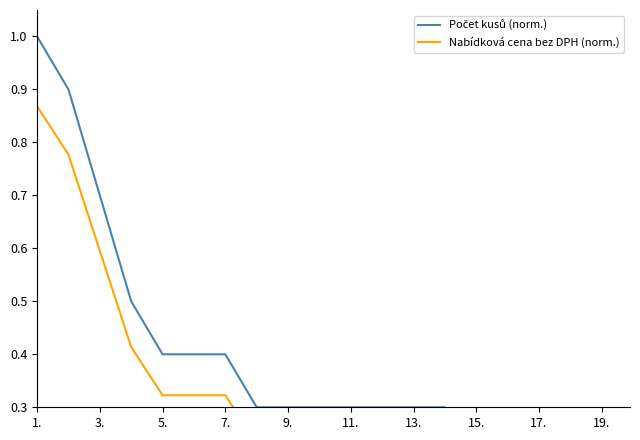

What is the minimum value shown in the chart?

0.1